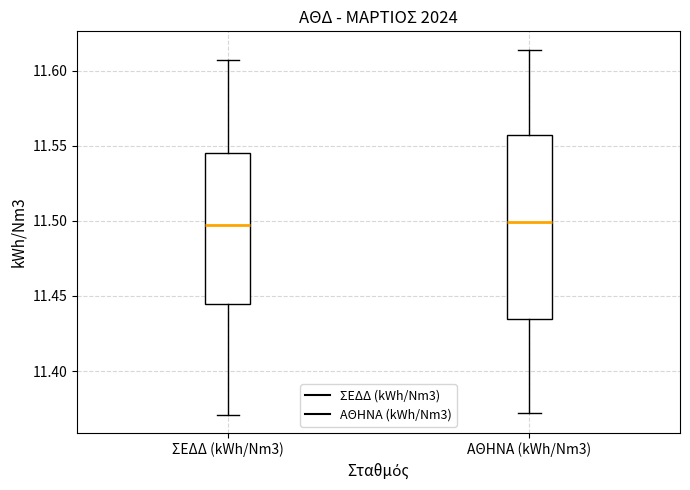

Which box is the tallest, from its lower edge to its upper edge?

ΑΘΗΝΑ (kWh/Nm3)